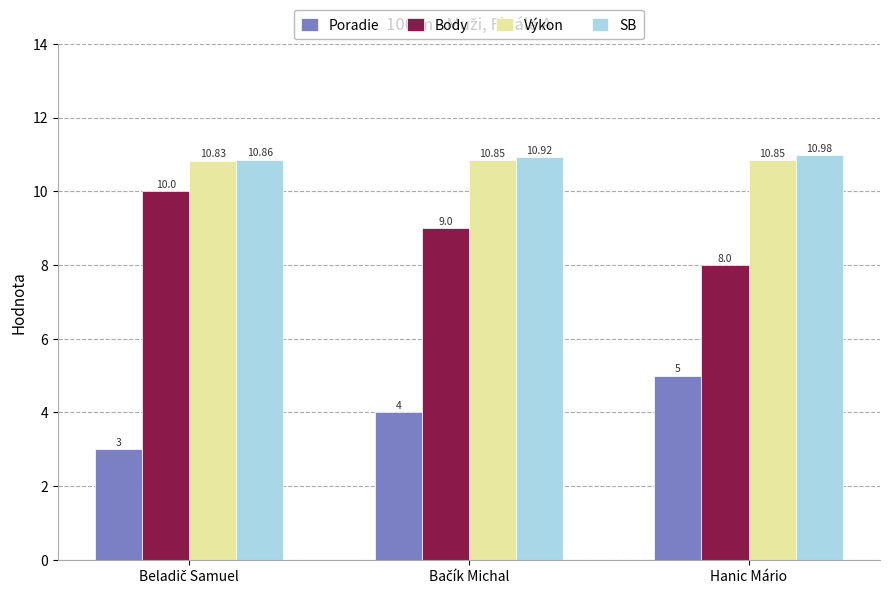

Does the chart contain stacked bars?

No